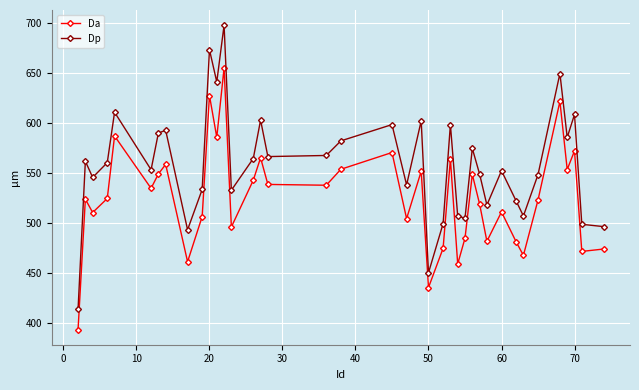

What is the average value of the Da series?

525.8